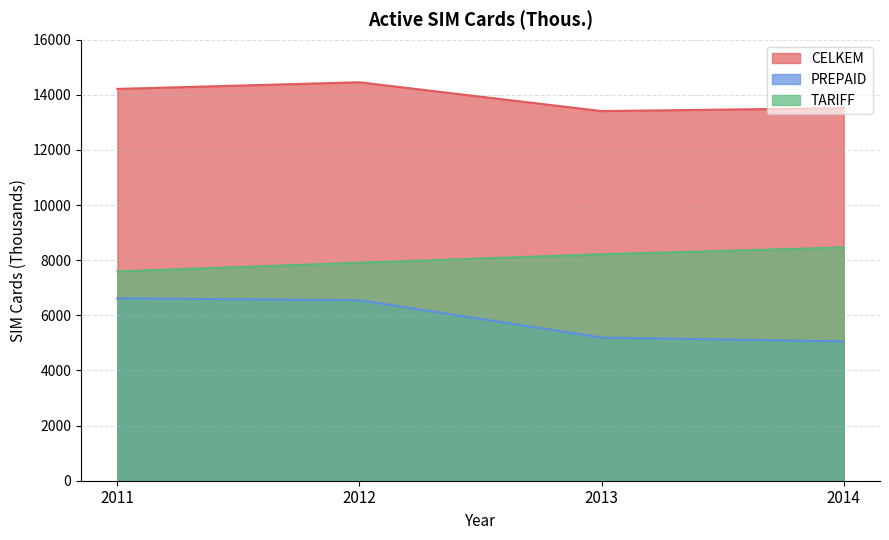

What is the difference between the maximum and minimum values in the TARIFF series?

868